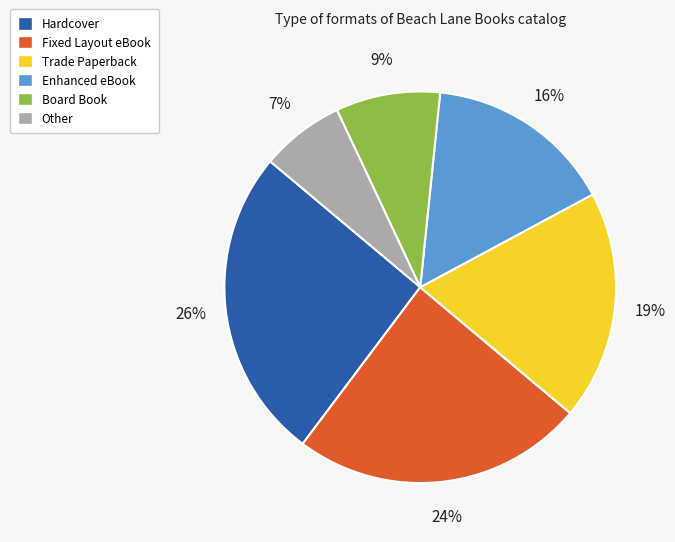

What is the smallest slice in the pie chart?

Other